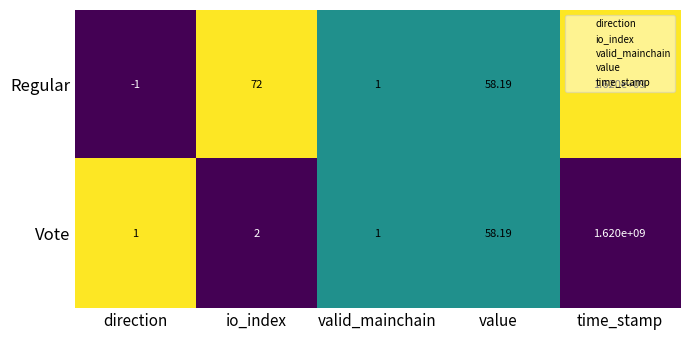

At how many categories does at least one series exceed 0?

5